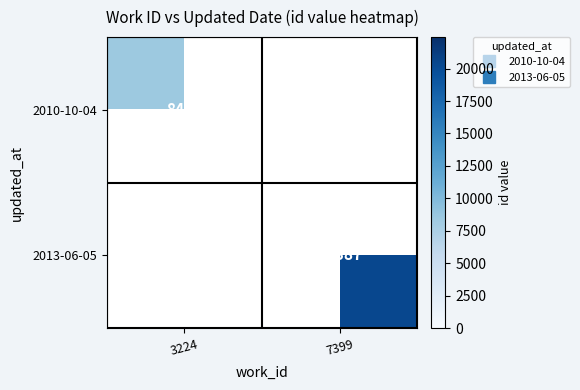

What is the greatest value displayed?

20387.0